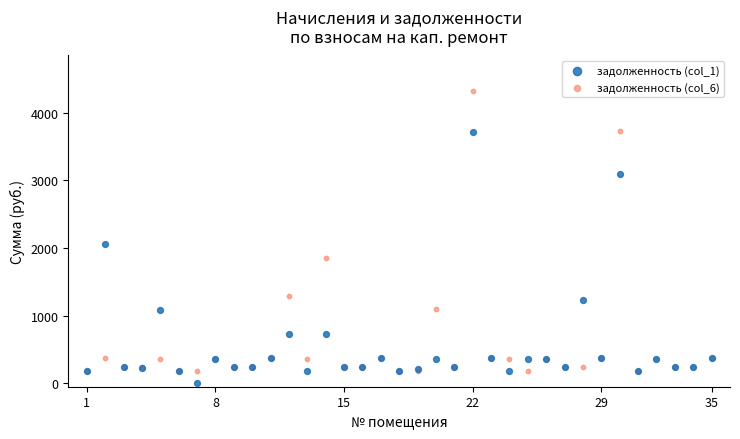

Which series has the largest Y range (max minus min)?

задолженность (col_6)